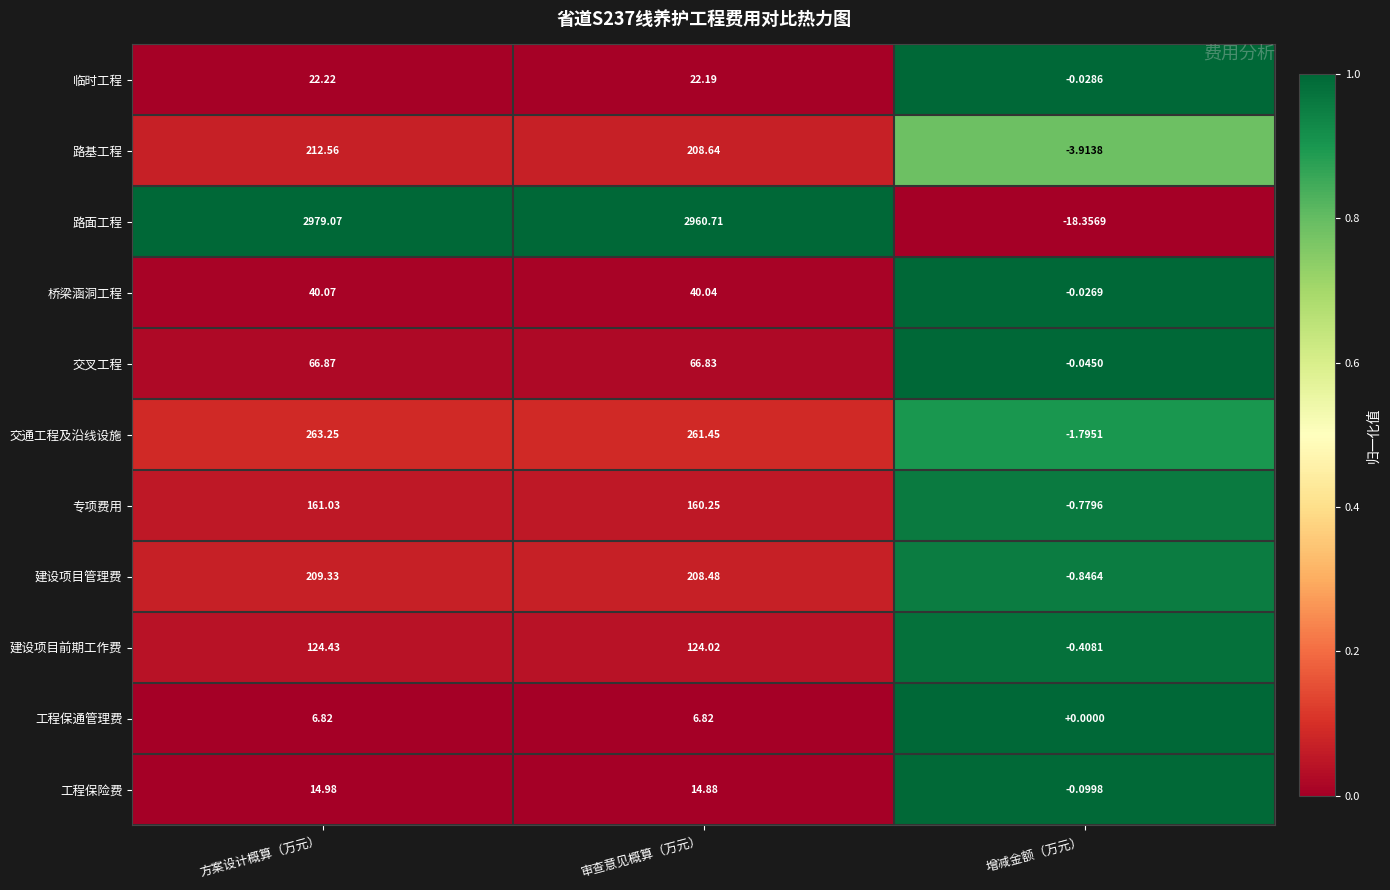

Rank the series at 增减金额（万元） from lowest to highest value.

路面工程, 路基工程, 交通工程及沿线设施, 建设项目管理费, 专项费用, 建设项目前期工作费, 工程保险费, 交叉工程, 临时工程, 桥梁涵洞工程, 工程保通管理费